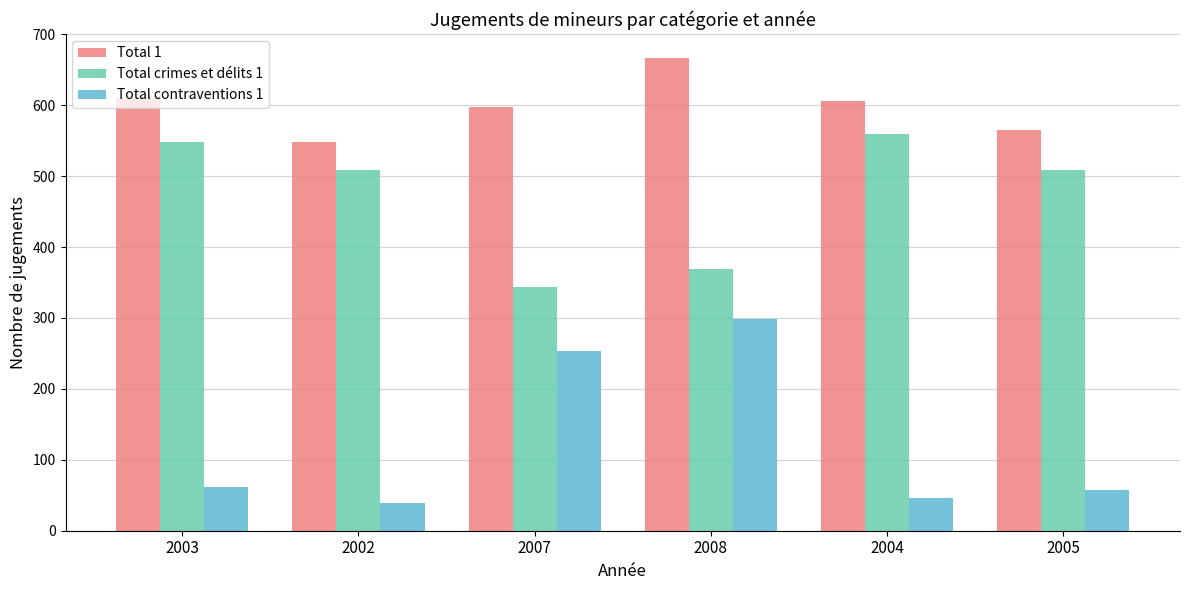

What is the label of the 5th bar from the left?

2004